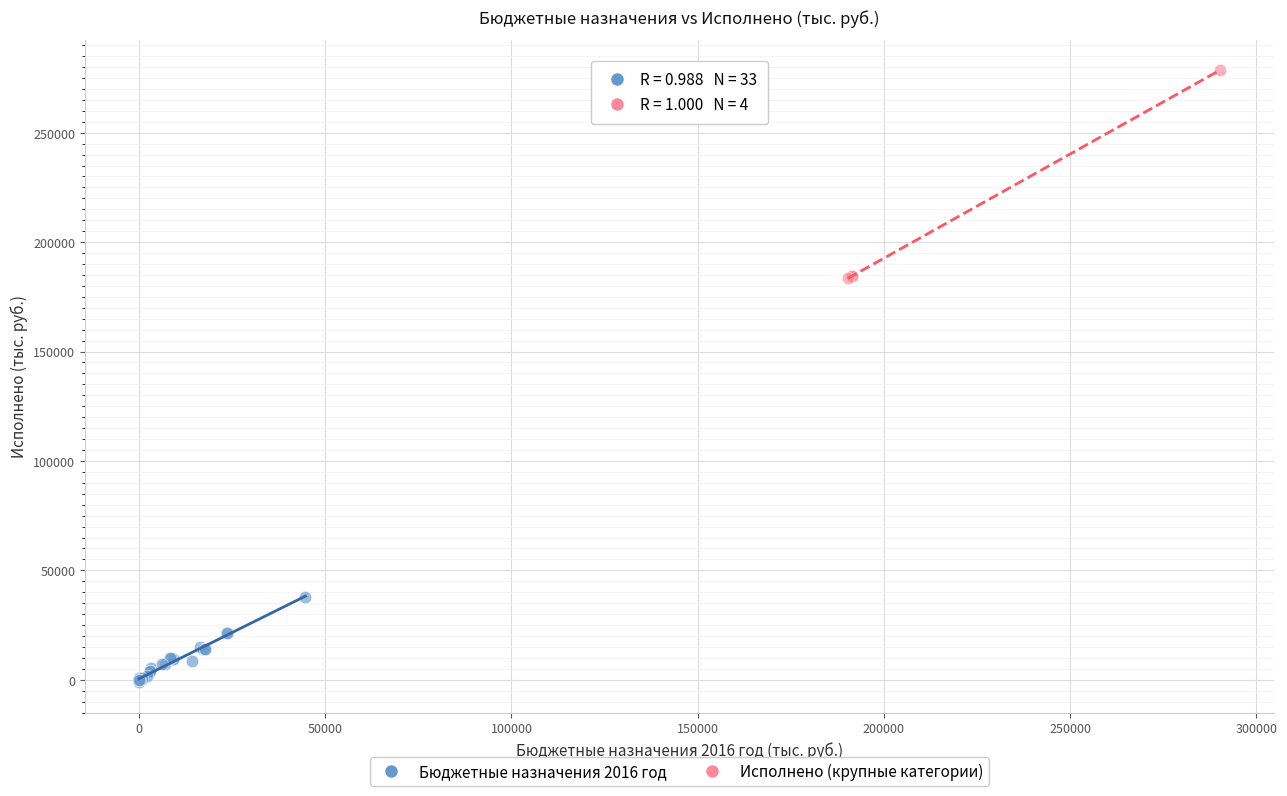

Which series contains the lowest Y value?

Бюджетные назначения 2016 год